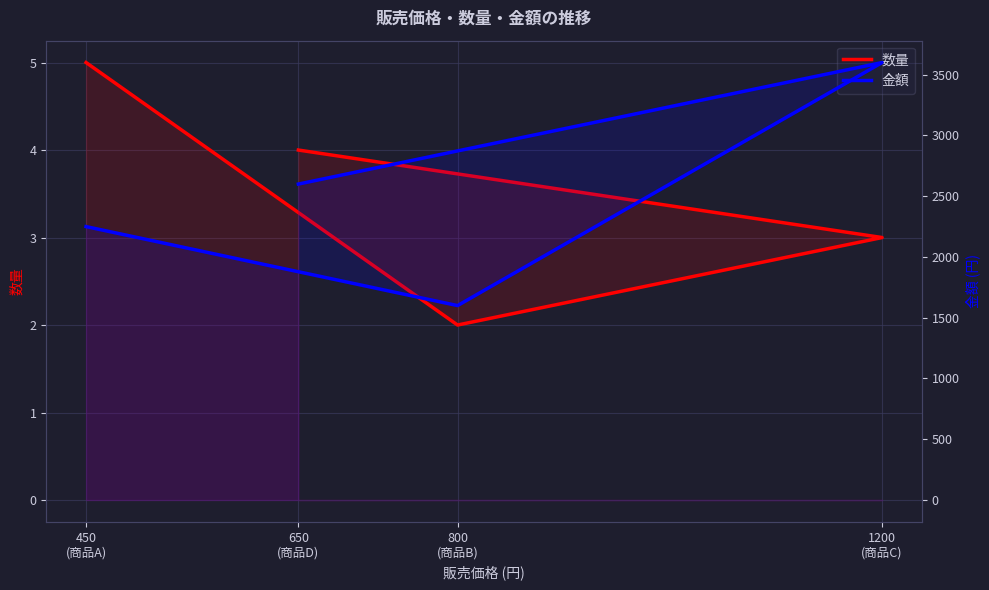

The value of 数量 at 650
(商品D) is 7. True or false?

False